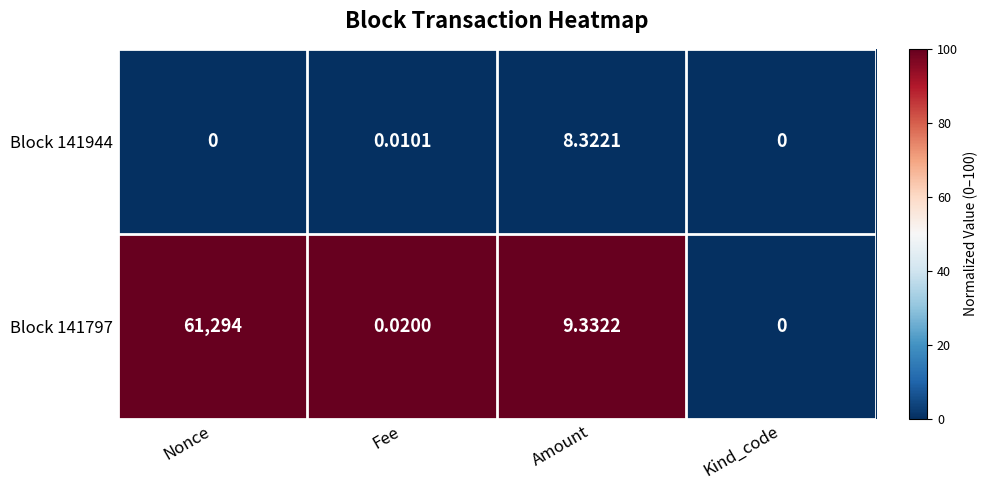

Which series has the largest total across all categories?

Block 141797